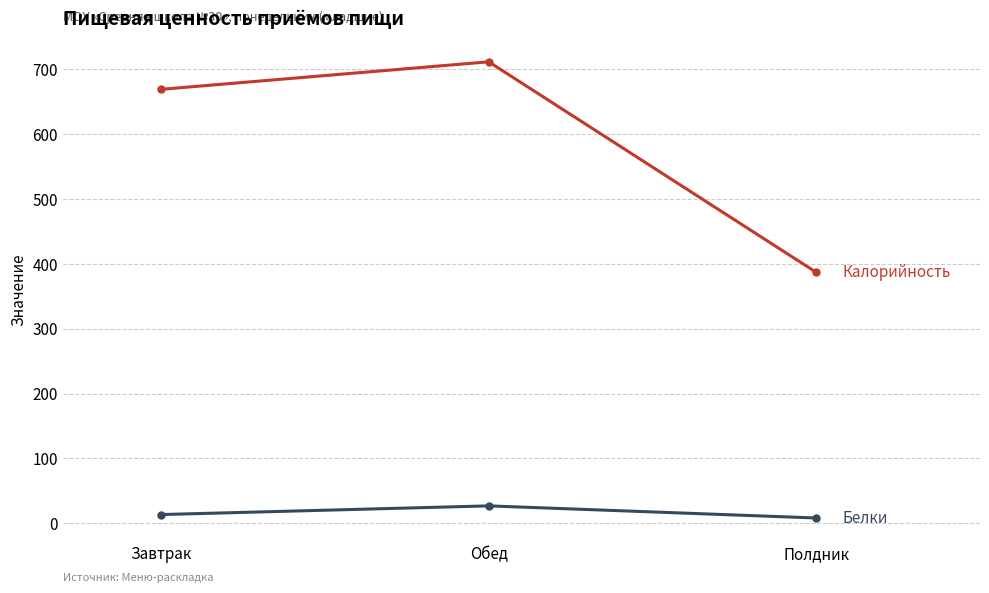

What is the spread (max minus min) of values at Обед?

684.5